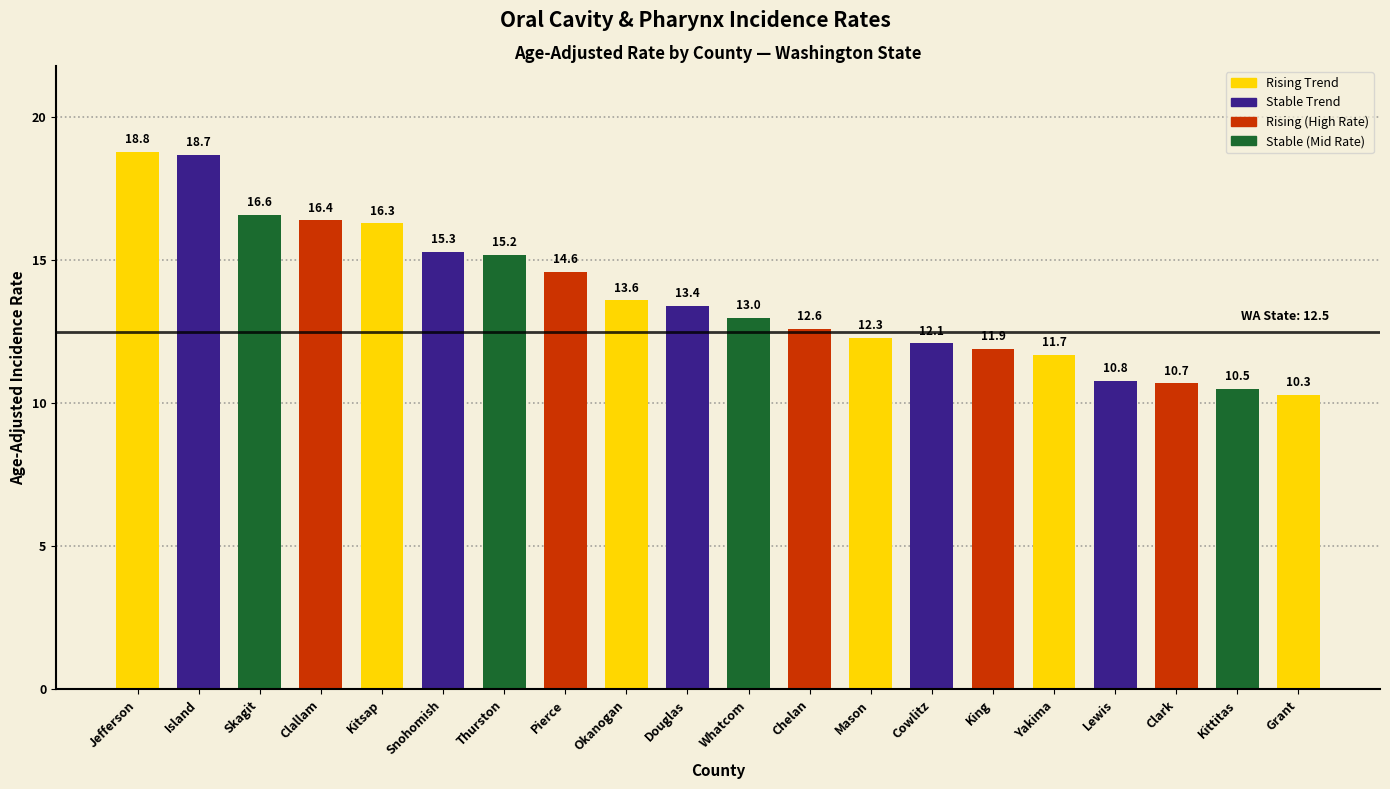

What is the ratio of the value at Jefferson to the value at Chelan?

1.5